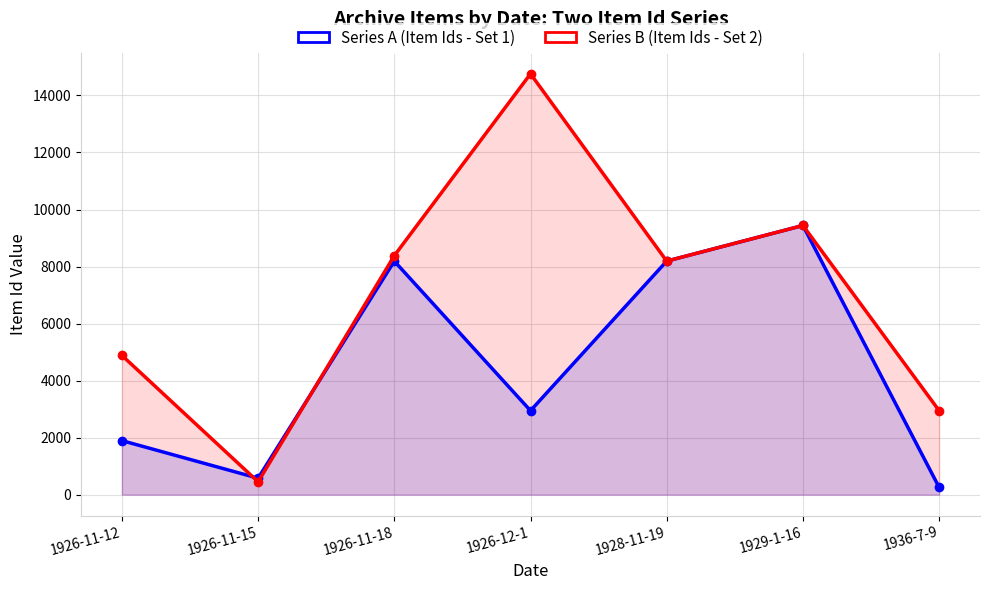

How many intersections are there between Series A (Item Ids - Set 1) and Series B (Item Ids - Set 2)?

2